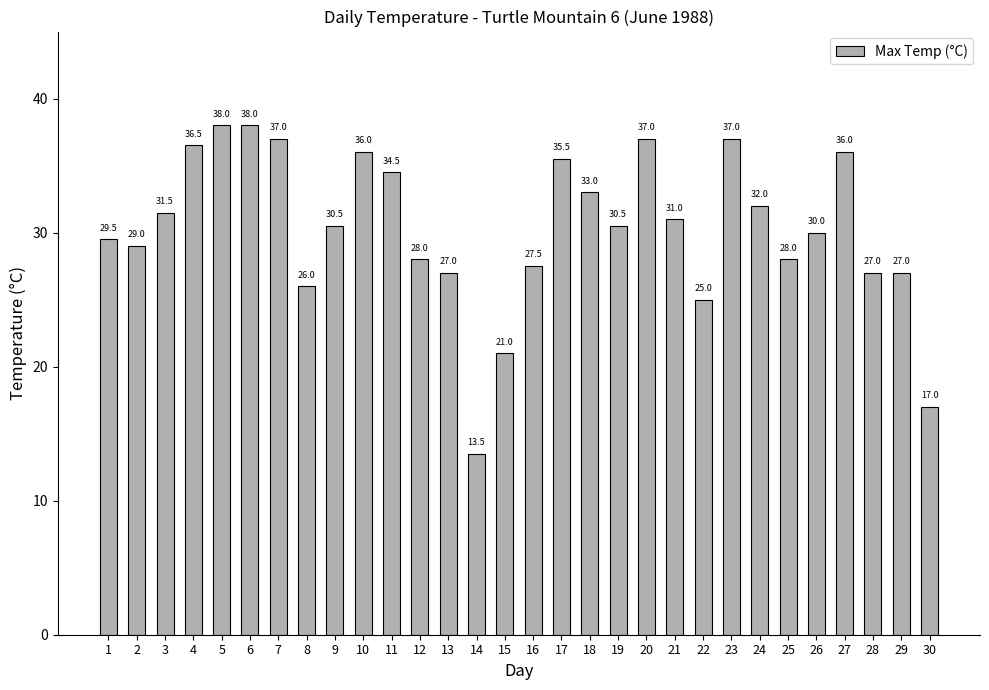

What is the smallest value displayed?

13.5